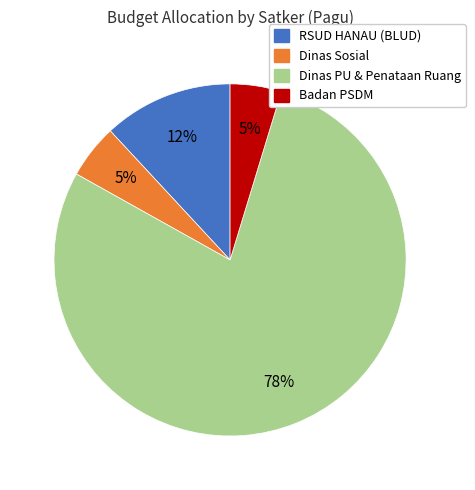

How many slices are in this pie chart?

4